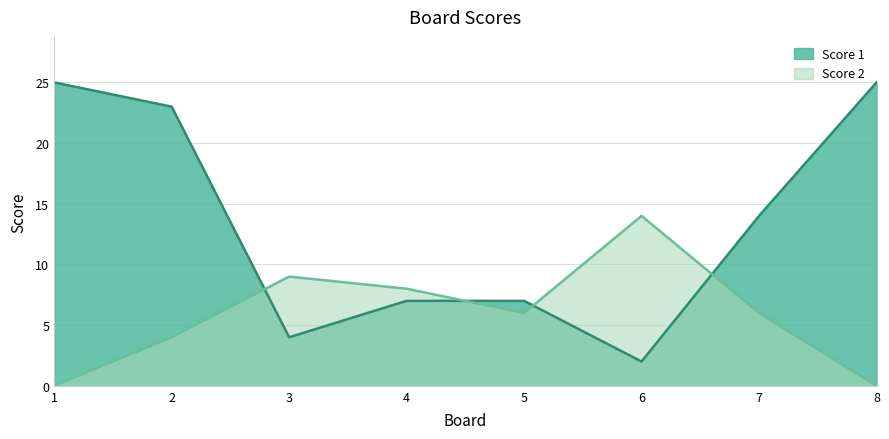

What is the sum of the Score 2 values at 6 and 7?

20